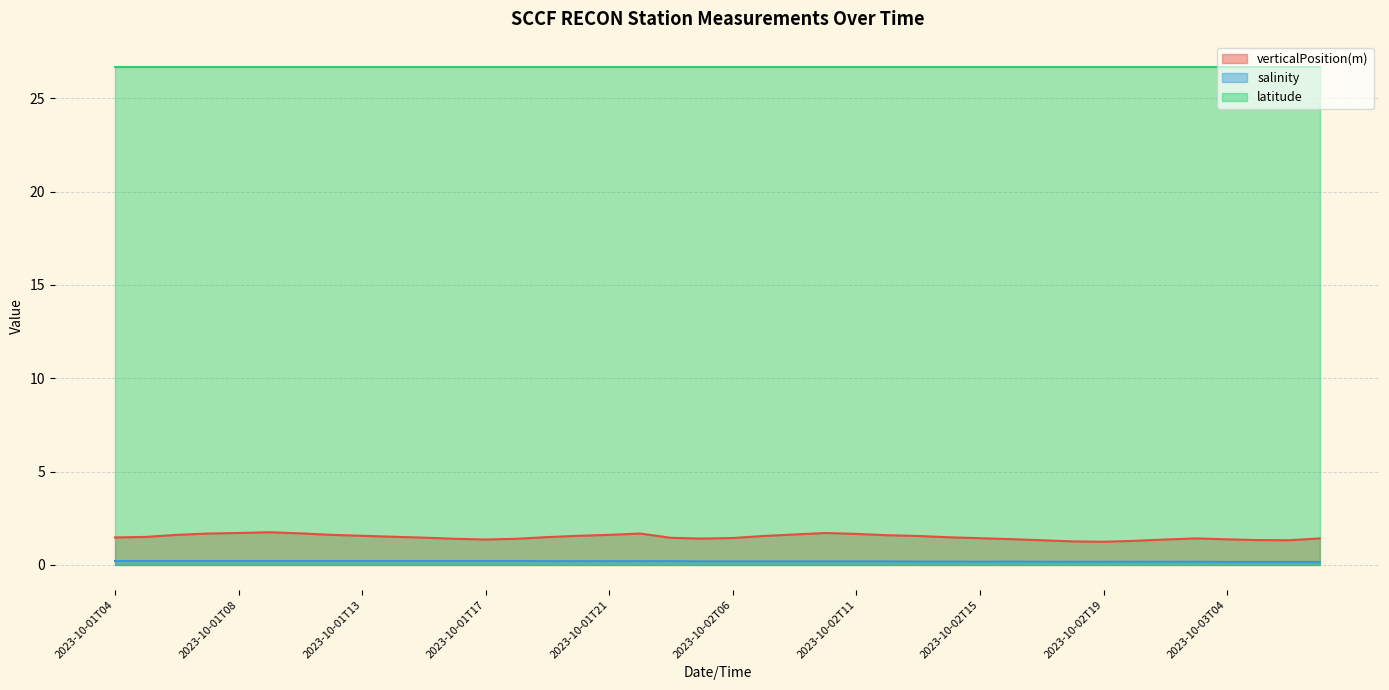

Which series has the largest total across all categories?

latitude